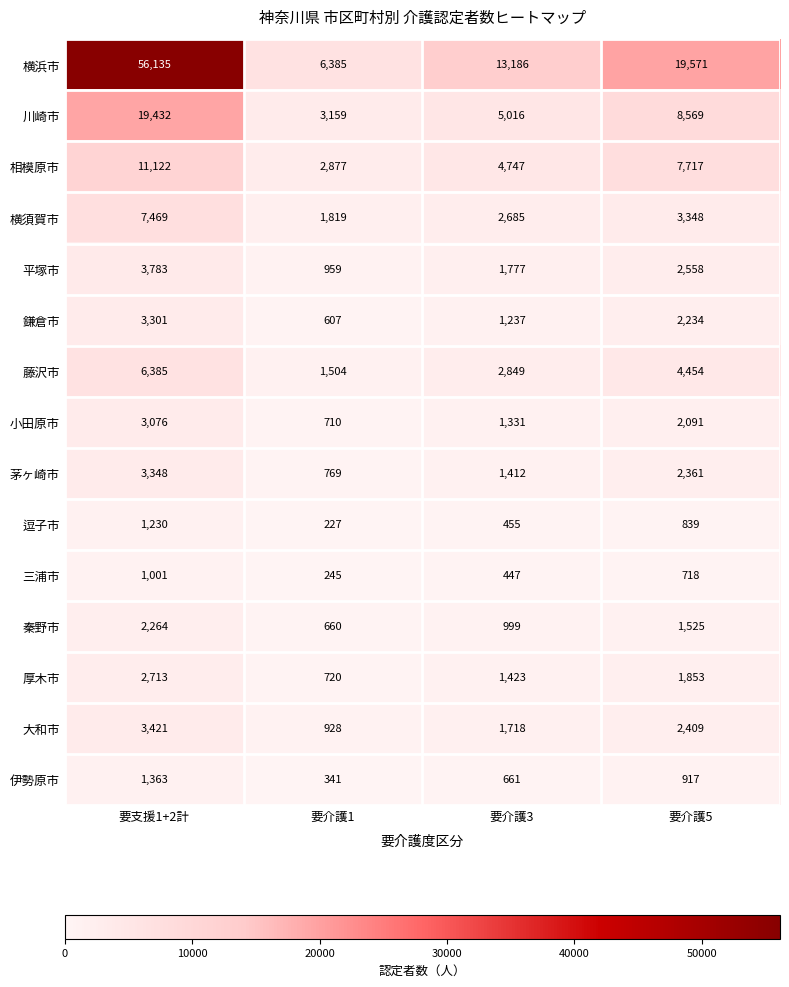

At which label is 川崎市 closest to 11295?

要介護5